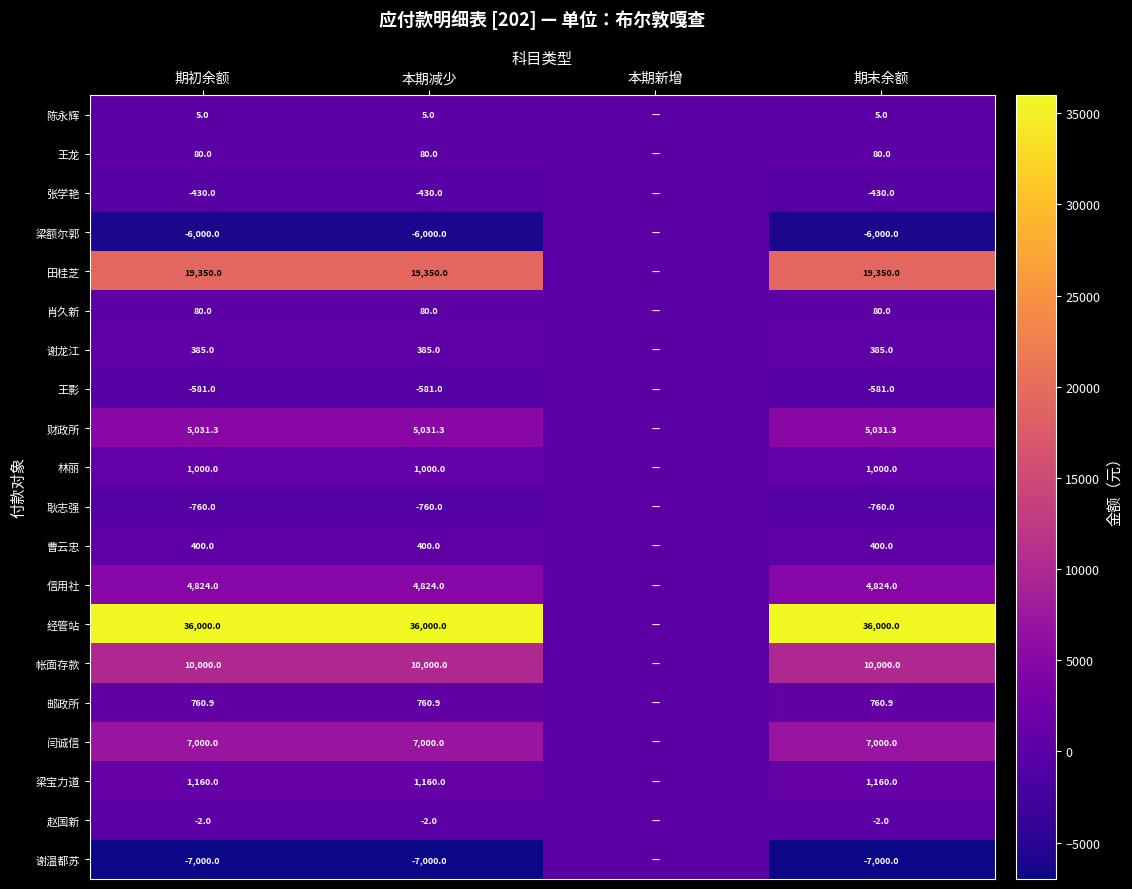

Is it true that 曹云忠 equals 522.4 at 期初余额?

False